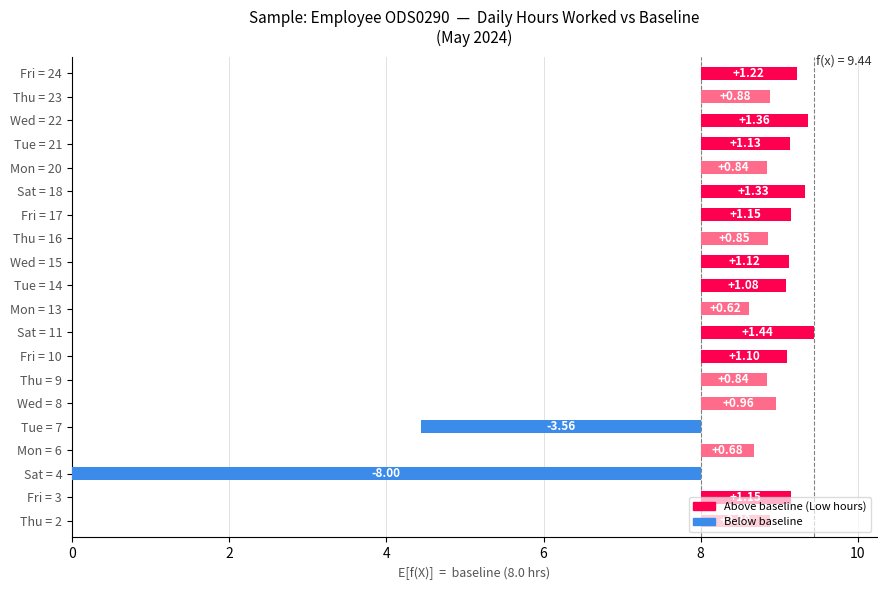

Does the chart contain stacked bars?

No